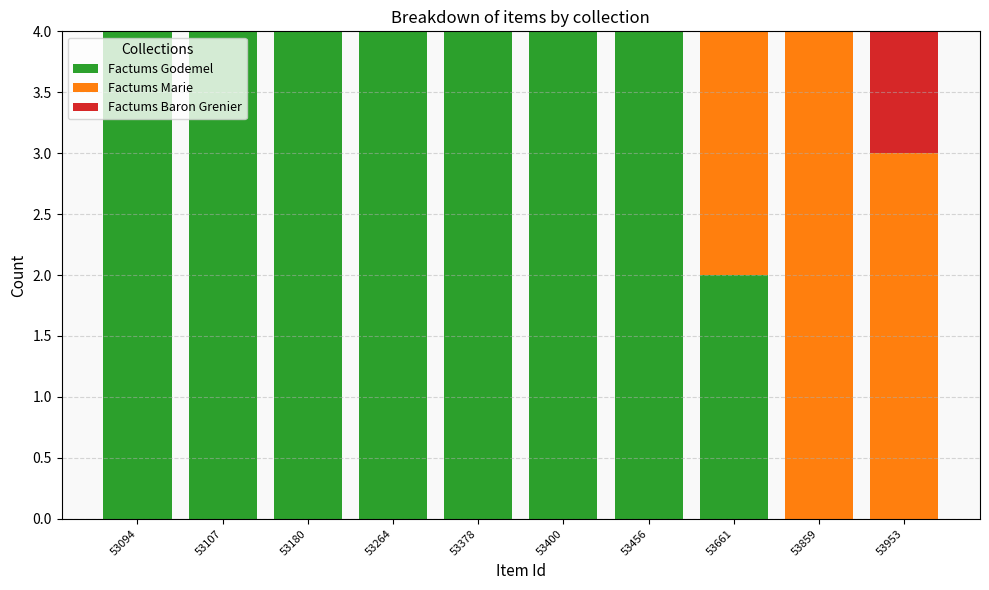

What is the total value across all series at 53094?

4